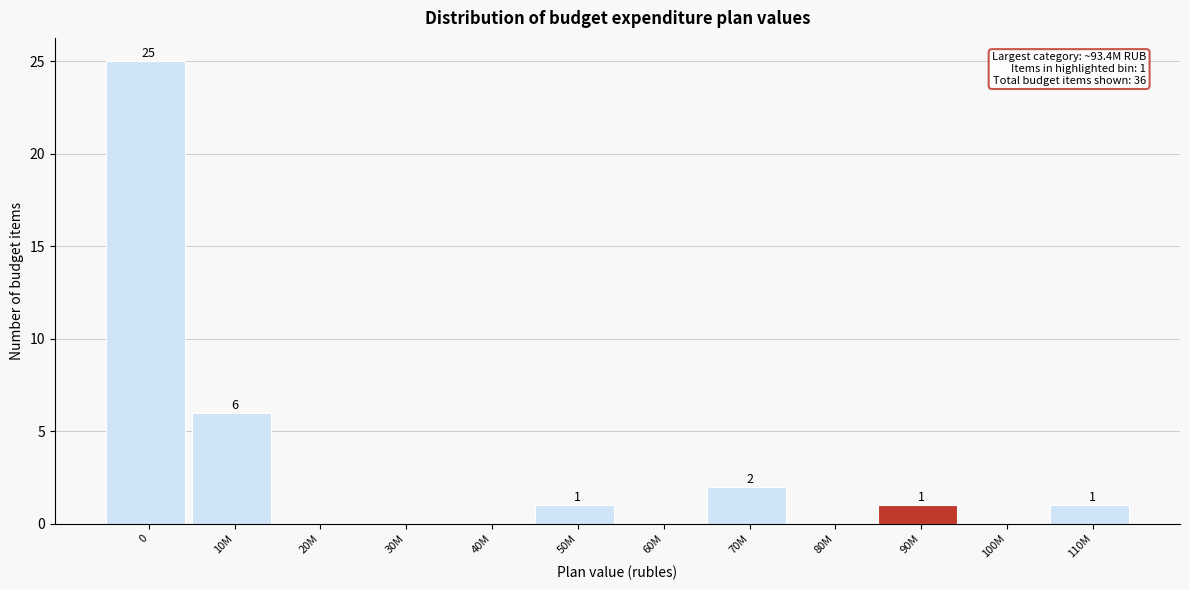

Reading left to right, list all the values displayed in this chart.

0=25	10M=6	20M=0	30M=0	40M=0	50M=1	60M=0	70M=2	80M=0	90M=1	100M=0	110M=1